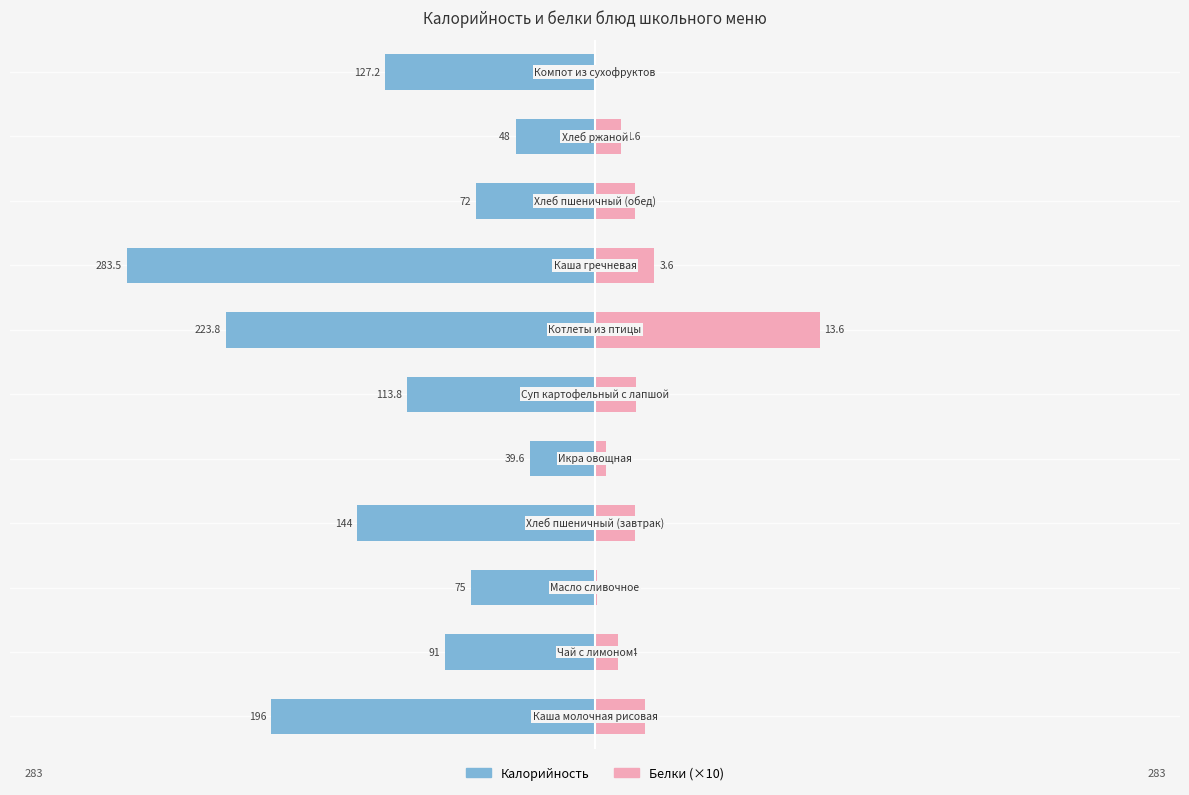

What is the sum of all Белки (×10) values?

313.7